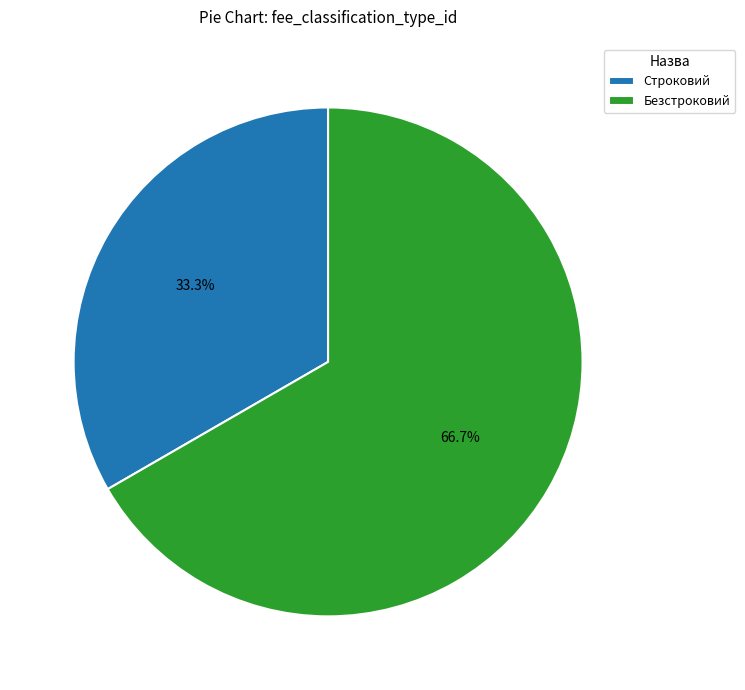

How much of the chart is everything except Строковий?

66.7%